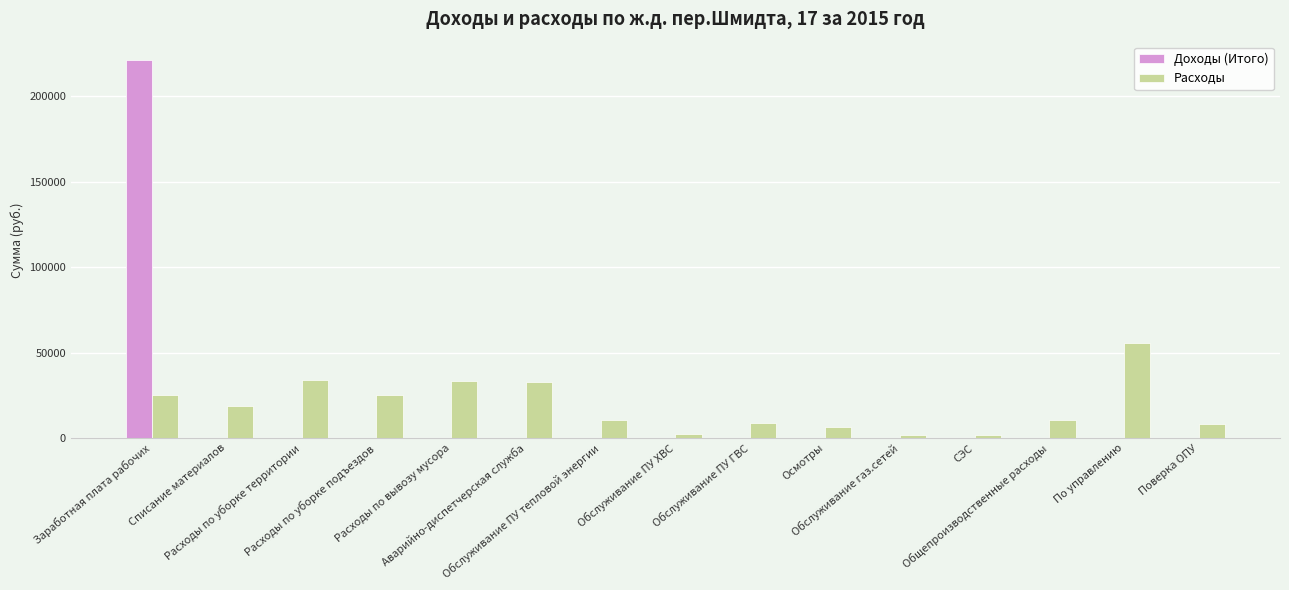

Which series has the largest range (max minus min)?

Доходы (Итого)